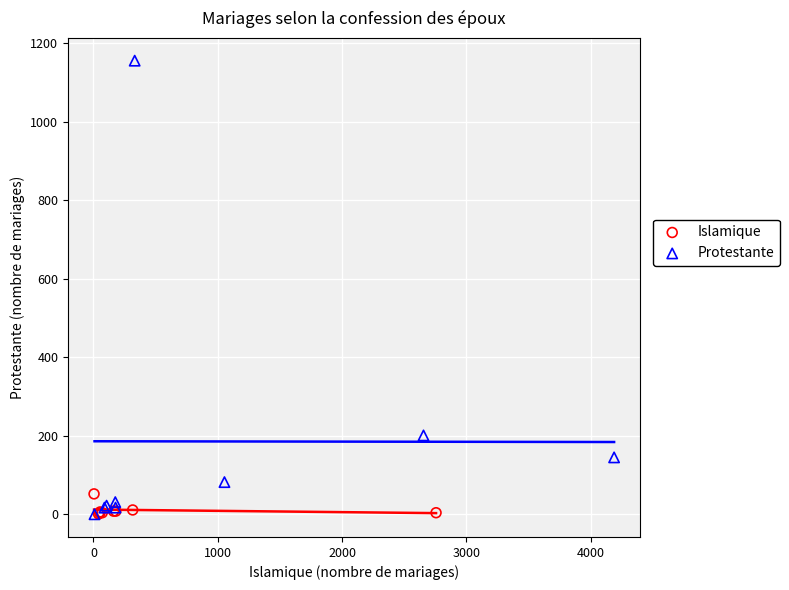

Which series contains the highest Y value?

Protestante